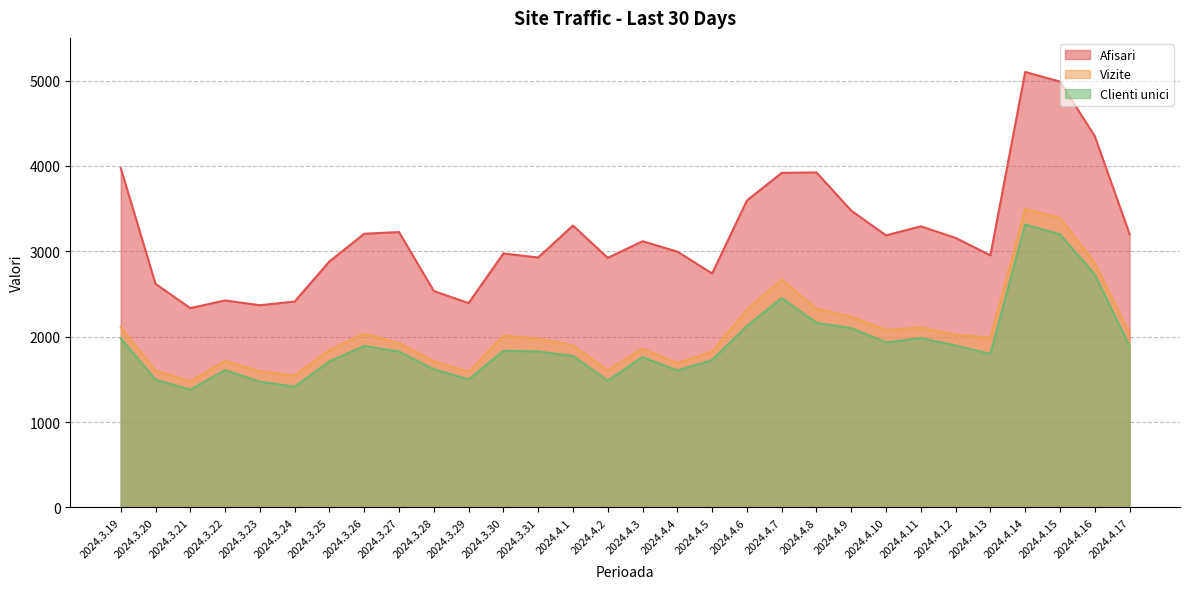

Which has a higher value, 2024.3.23 or 2024.3.26?

2024.3.26